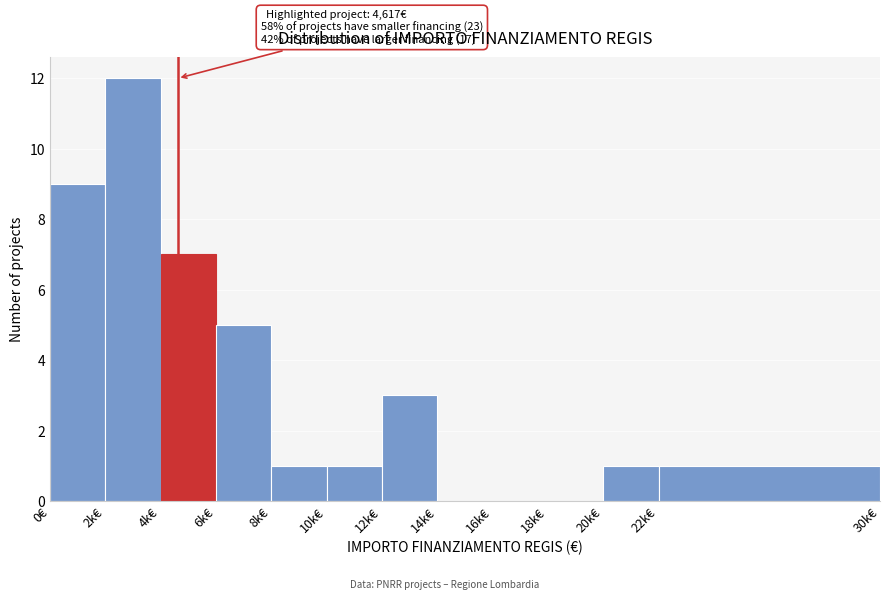

Reading left to right, transcribe all the data shown in this chart.

0€=9	2k€=12	4k€=7	6k€=5	8k€=1	10k€=1	12k€=3	14k€=0	16k€=0	18k€=0	20k€=1	22k€=1